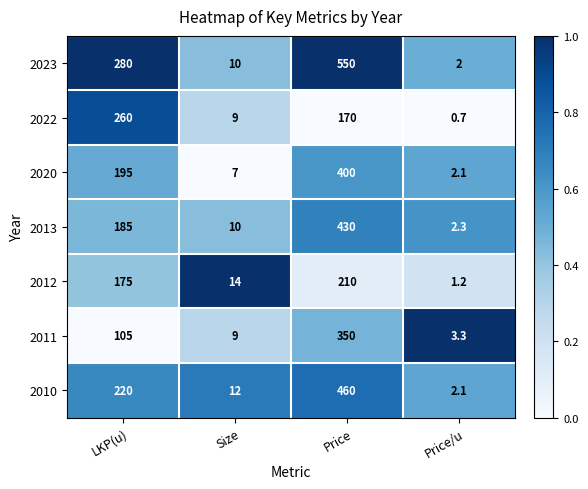

What is the approximate value of 2022 at Price/u?

0.7